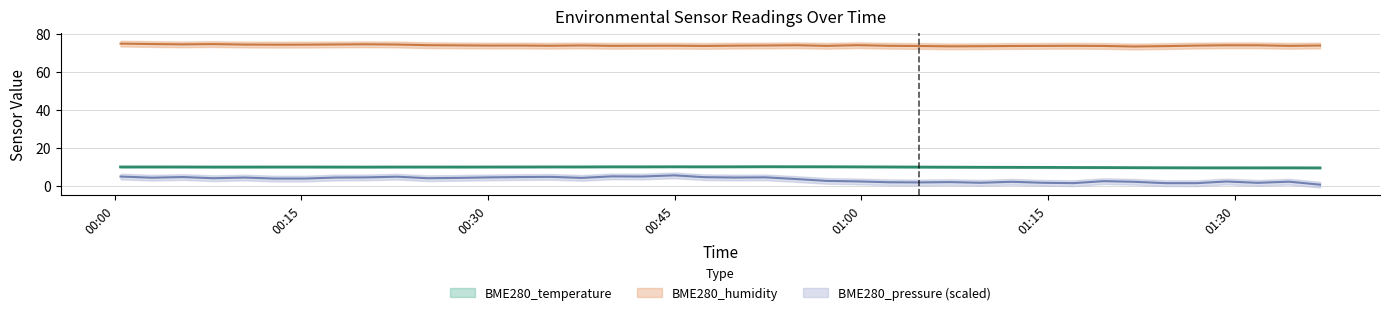

At which label does BME280_humidity reach its peak?

2023/10/16 00:00:29